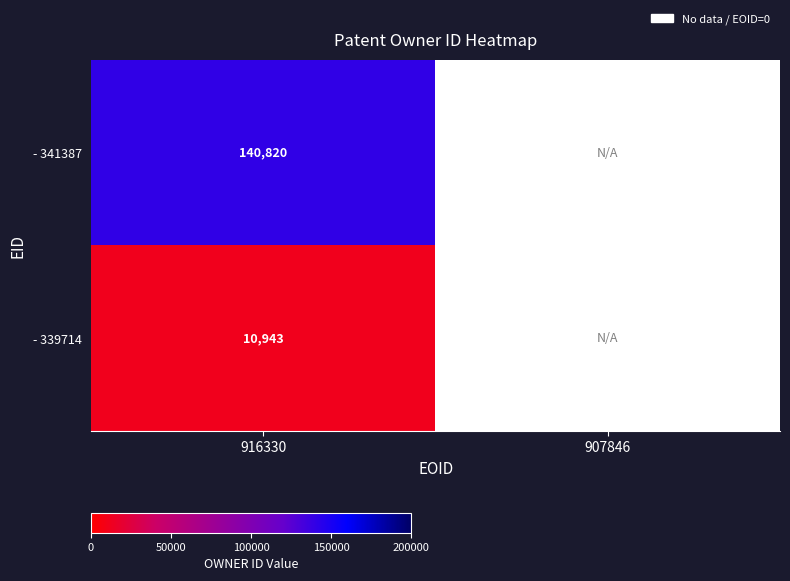

The value of - 339714 at 916330 is 10943. True or false?

True